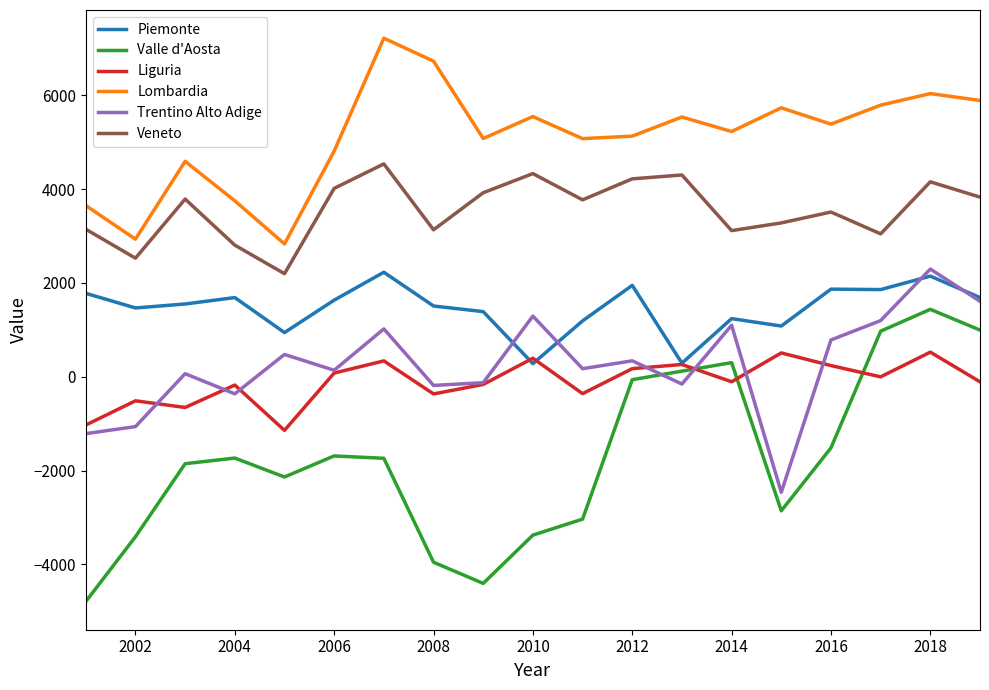

Which series has the largest total across all categories?

Lombardia